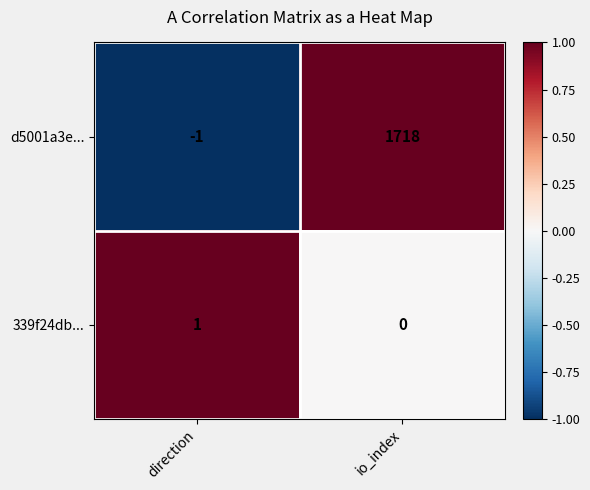

Rank the series by their maximum value, from highest to lowest.

d5001a3e..., 339f24db...